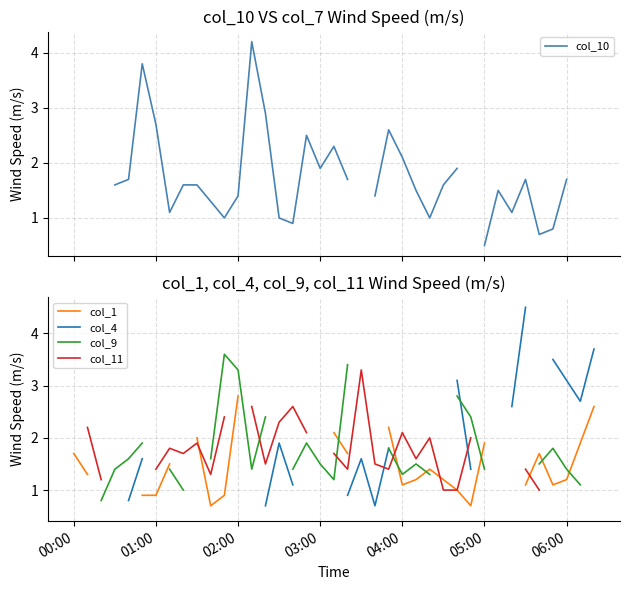

How many times do col_11 and col_10 cross each other?

6